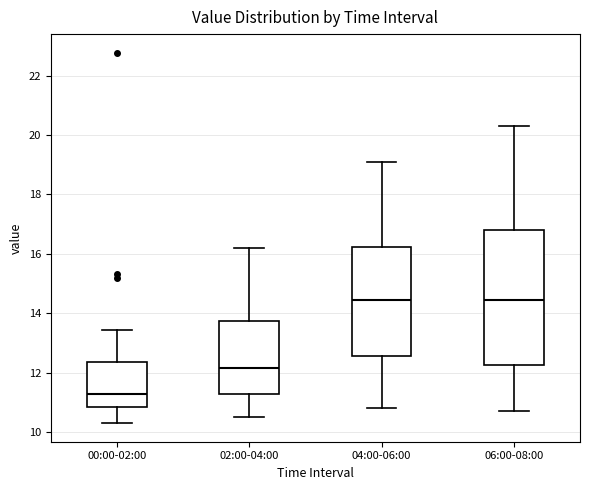

Which box is the tallest, from its lower edge to its upper edge?

06:00-08:00